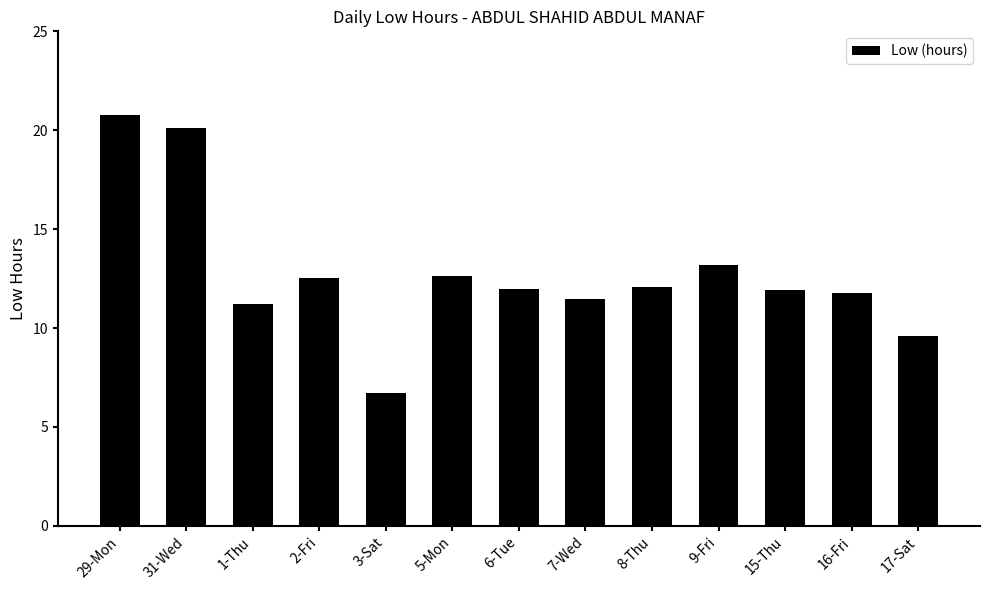

At which label does the data first exceed 11?

29-Mon